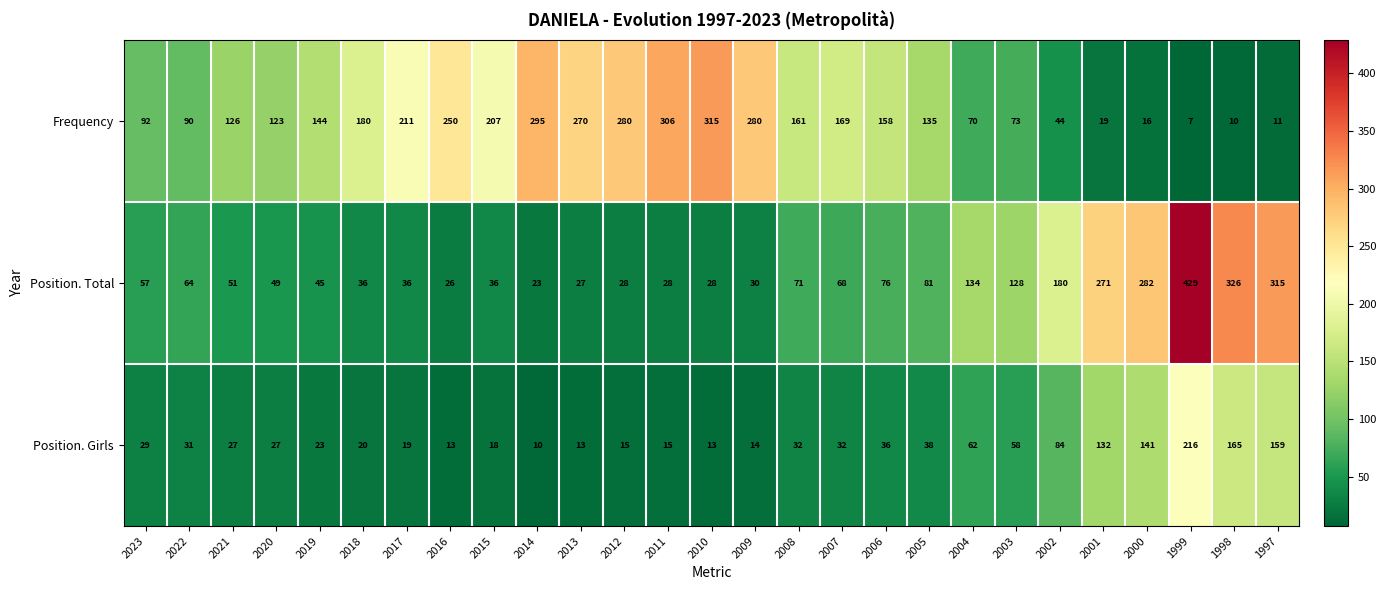

What is the total value across all series at 2004?

266